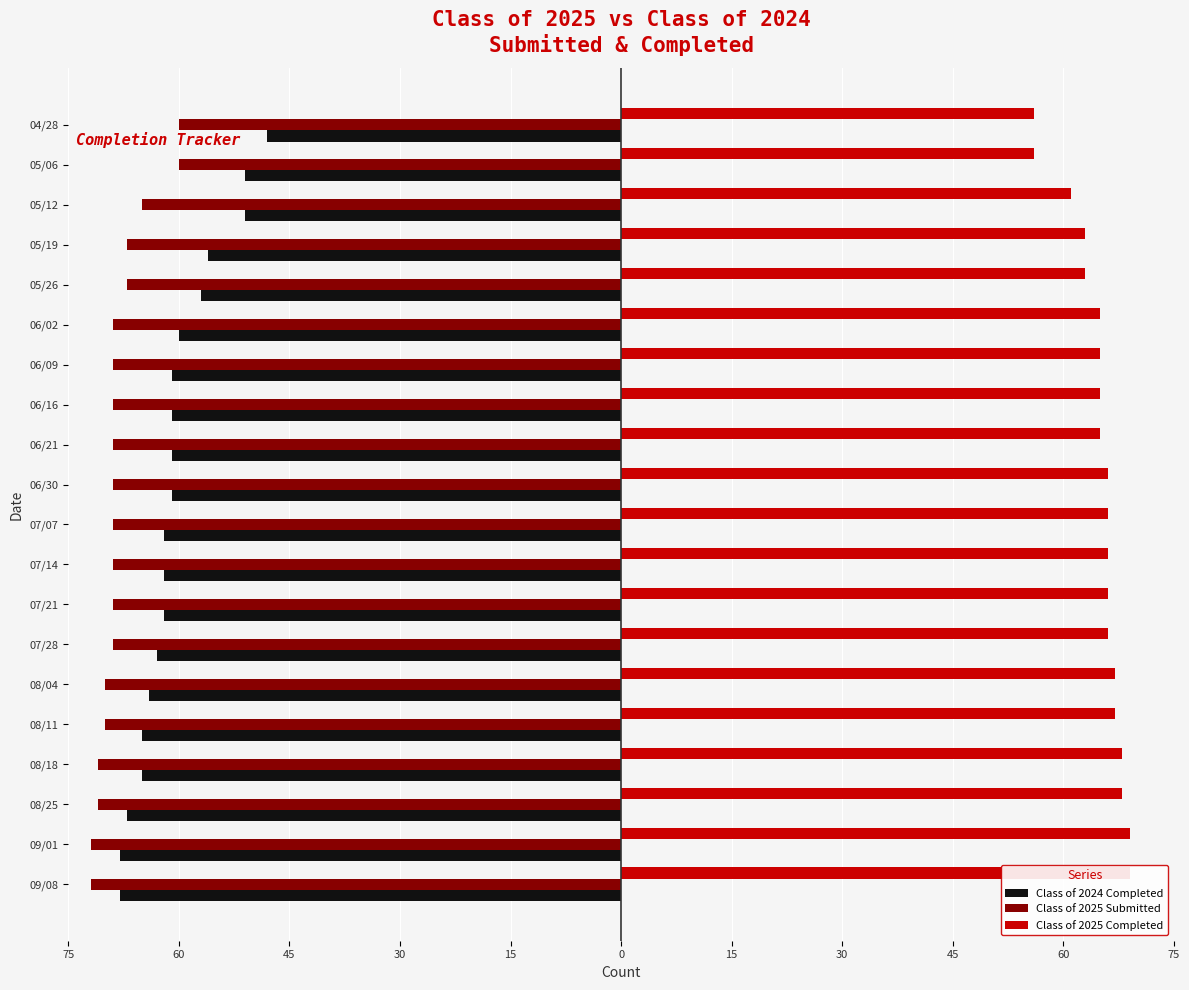

Which series changed the most between 07/14 and 05/06?

Class of 2024 Completed